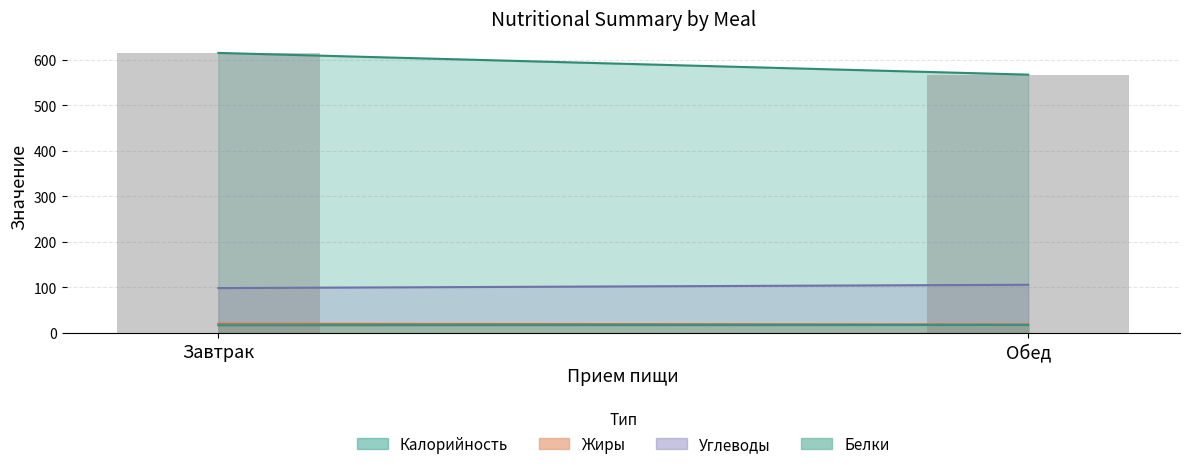

What is the total value across all series at Завтрак?

749.0